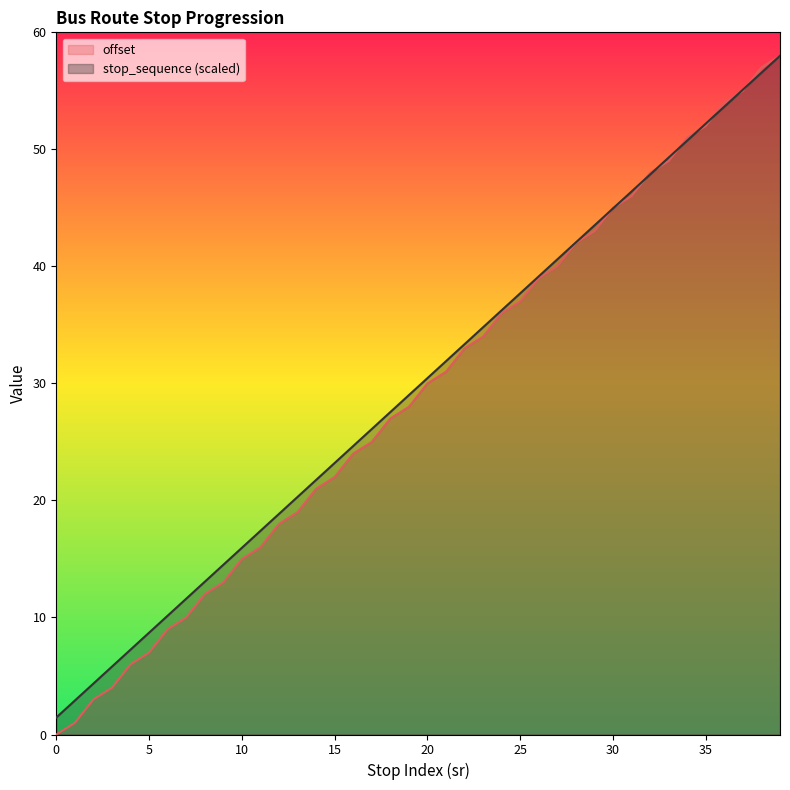

At which label does offset first exceed 30?

21